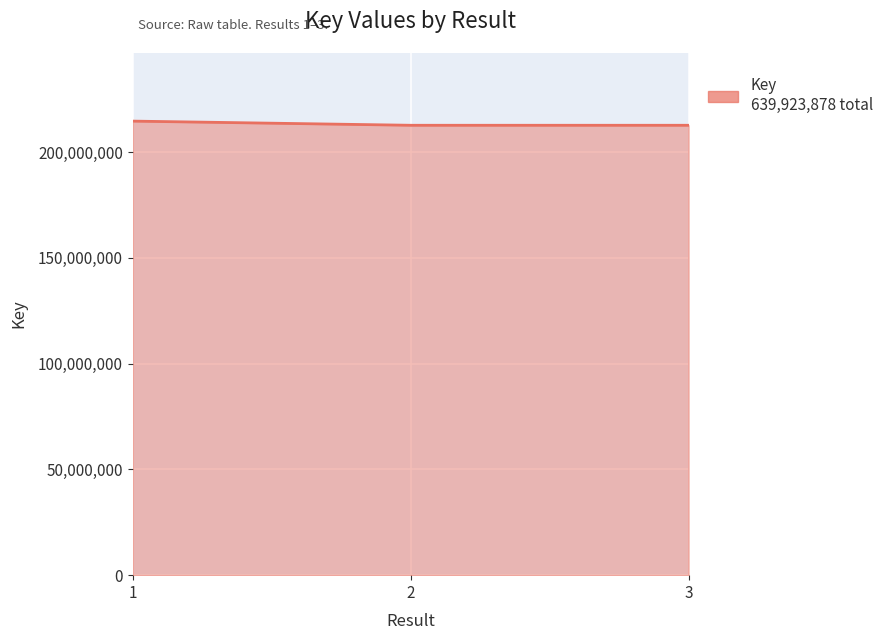

Is it true that the value at 1 is 214620200?

True